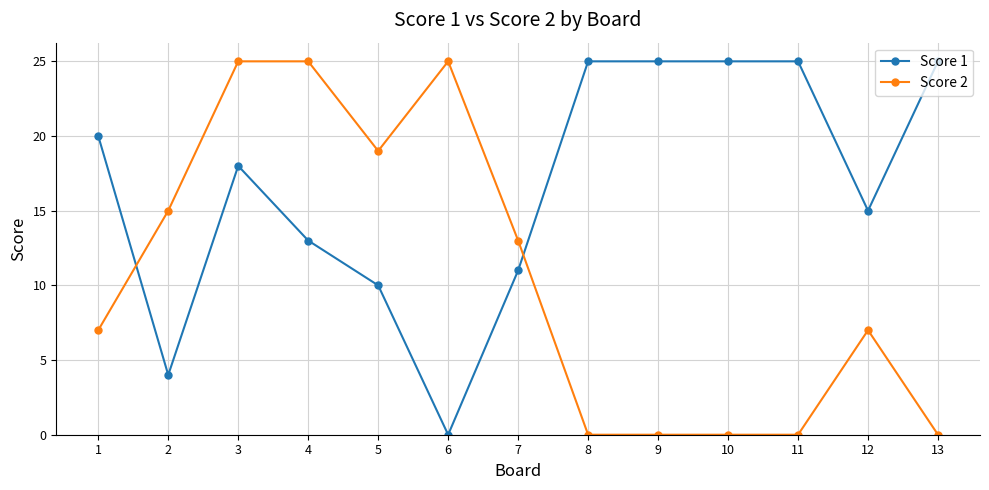

True or false: Score 2 has a value of 0 at 13.

True